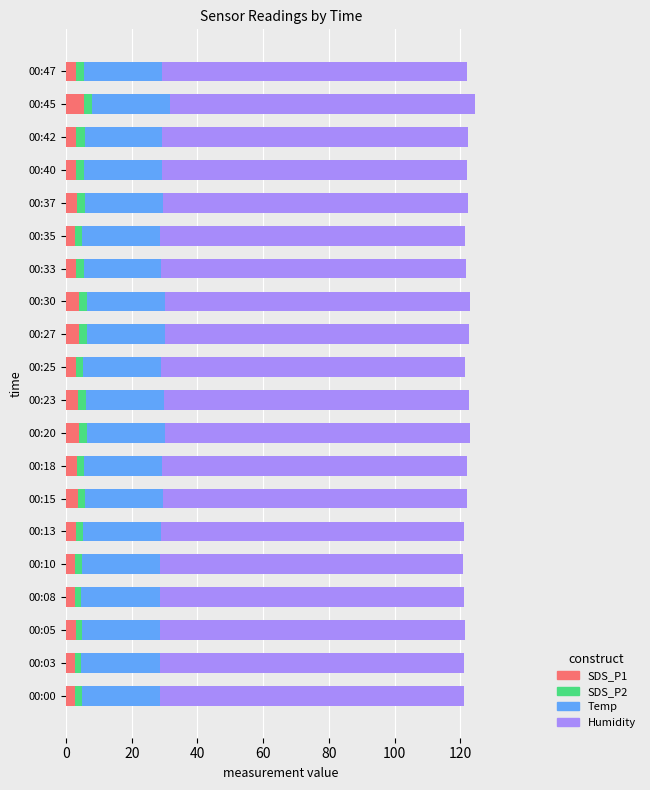

What are all the series names shown in the legend?

SDS_P1, SDS_P2, Temp, Humidity